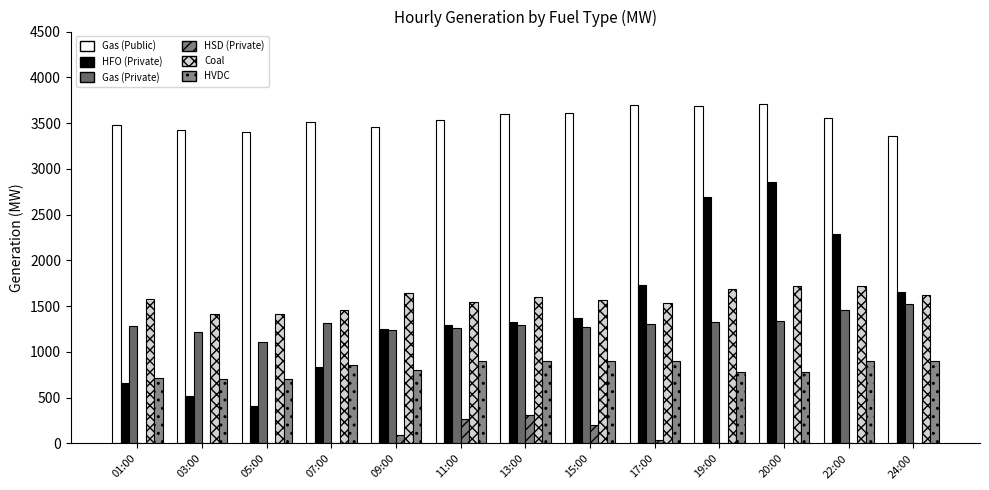

Which category has the lowest value across all series?

01:00